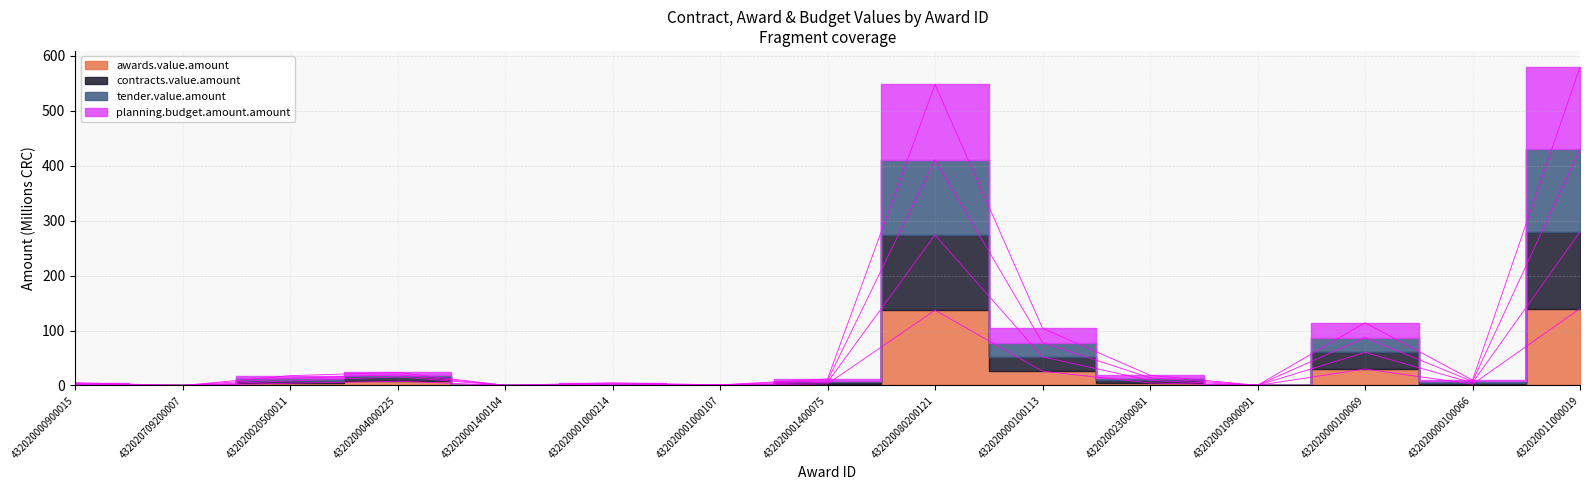

What position from the left is 432020011000019?

15